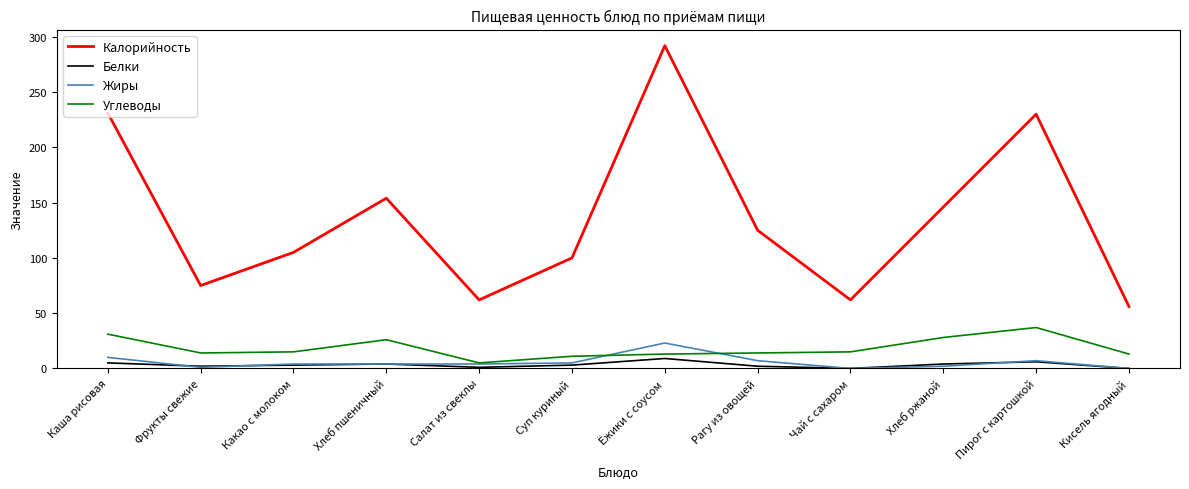

Rank the series by their maximum value, from lowest to highest.

Белки, Жиры, Углеводы, Калорийность